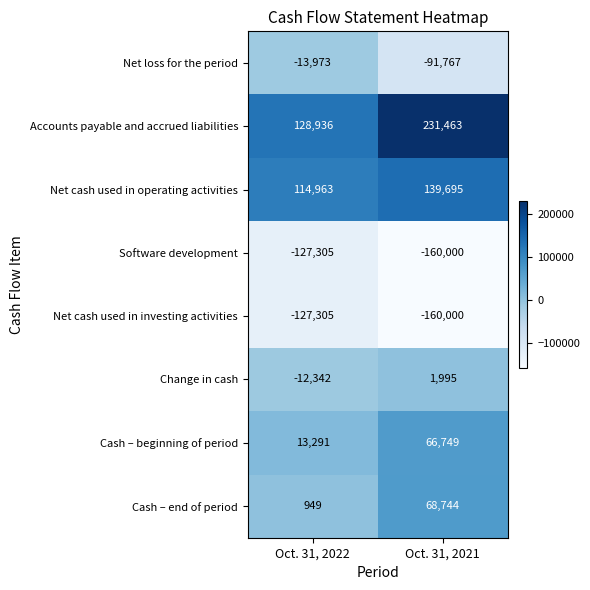

Reading left to right, transcribe all the data shown in this chart.

Net loss for the period: -13973	-91767
Accounts payable and accrued liabilities: 128936	231463
Net cash used in operating activities: 114963	139695
Software development: -127305	-160000
Net cash used in investing activities: -127305	-160000
Change in cash: -12342	1995
Cash – beginning of period: 13291	66749
Cash – end of period: 949	68744